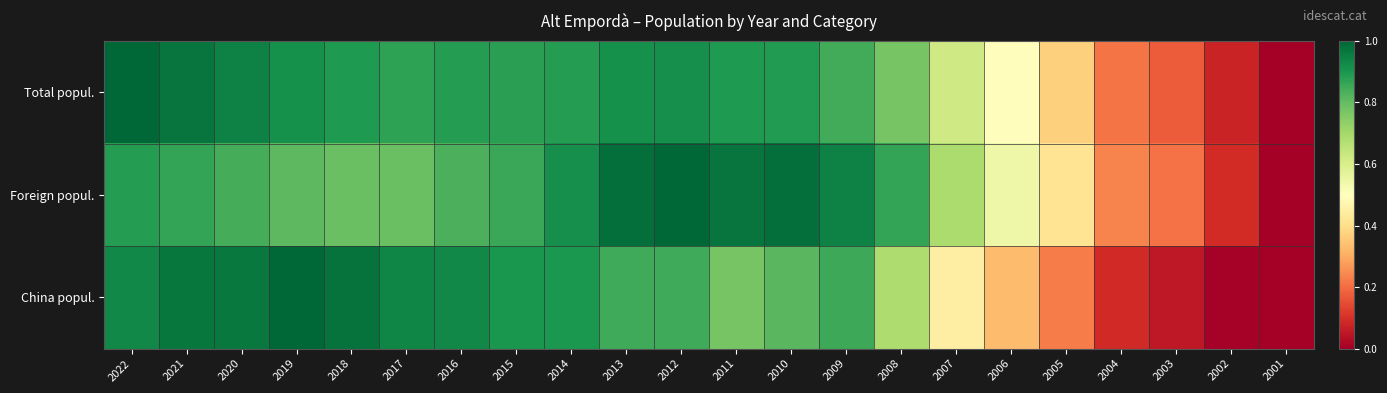

What is the spread (max minus min) of values at 2021?

0.1